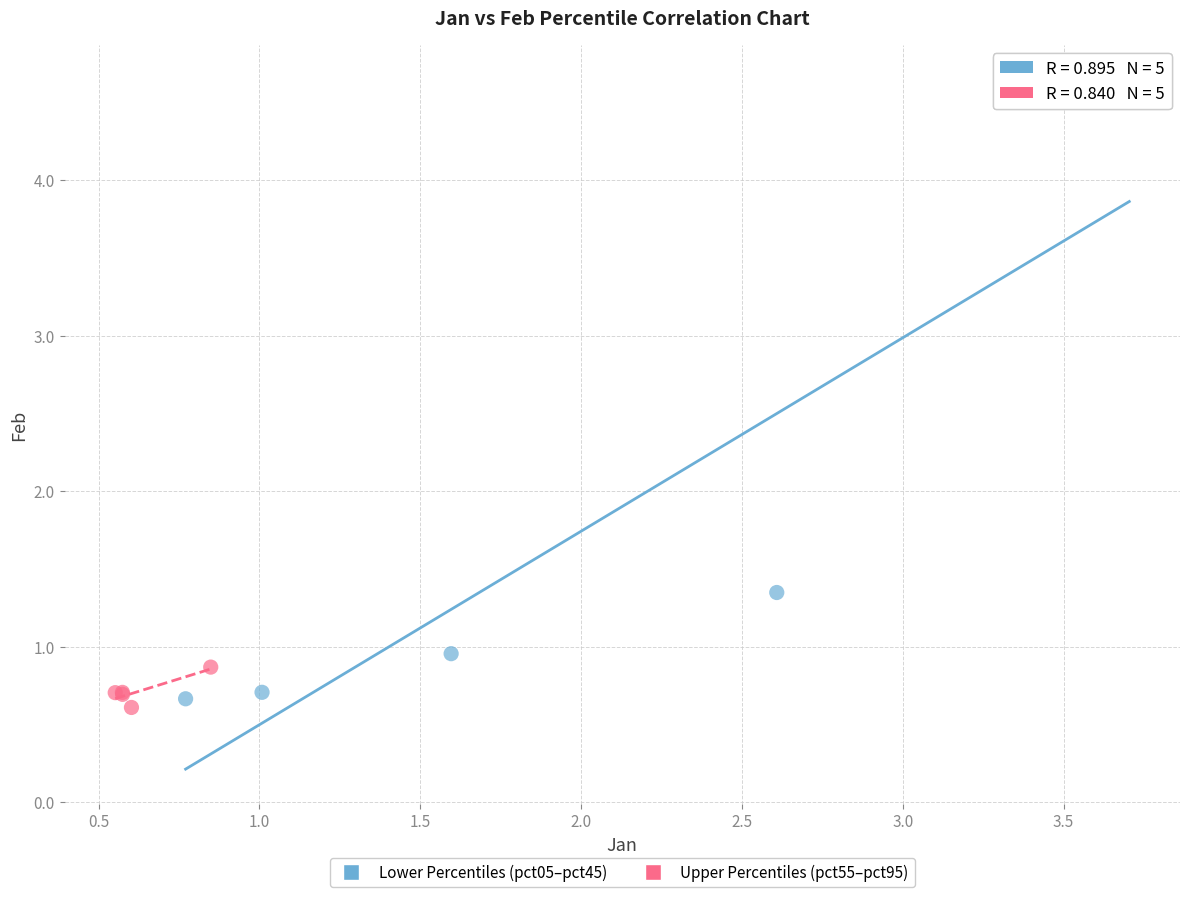

What are all the series names shown in the legend?

Lower Percentiles (pct05–pct45), Upper Percentiles (pct55–pct95)